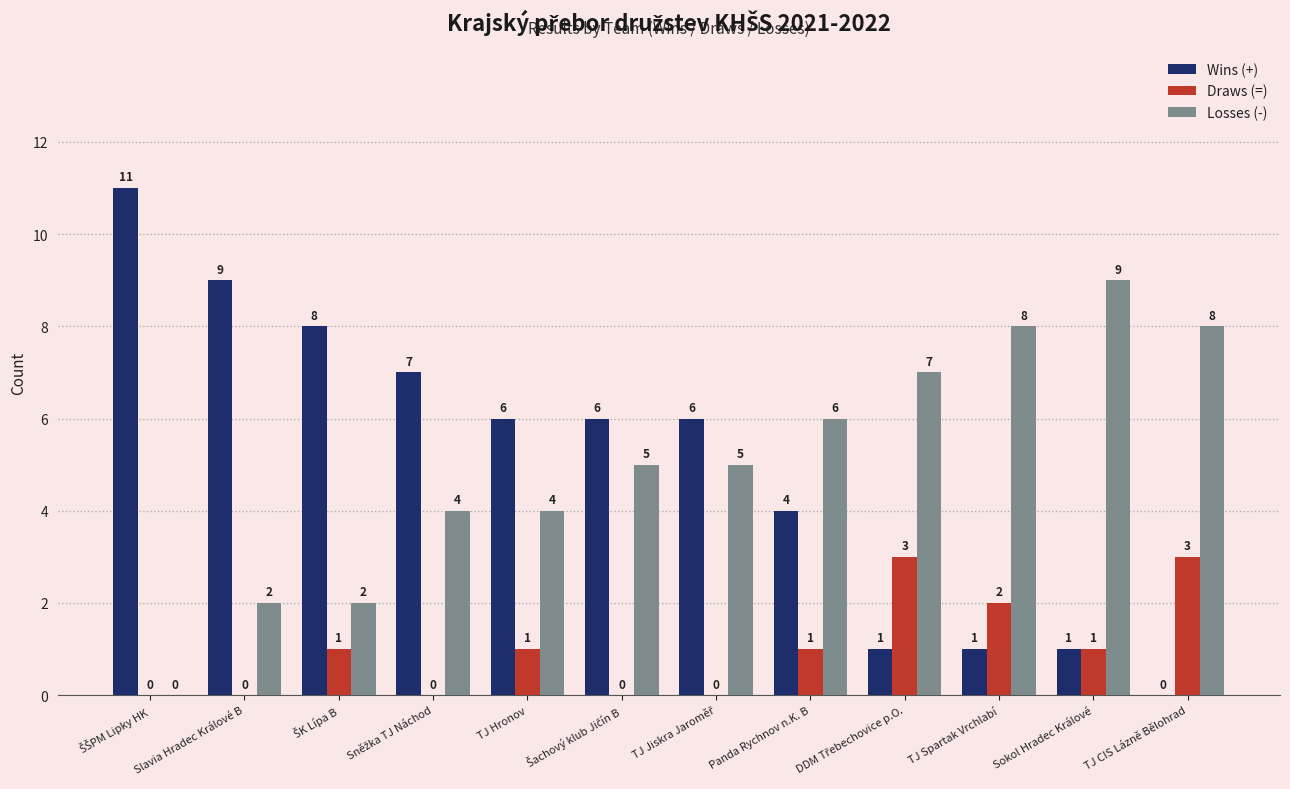

Count the number of data series in this chart.

3